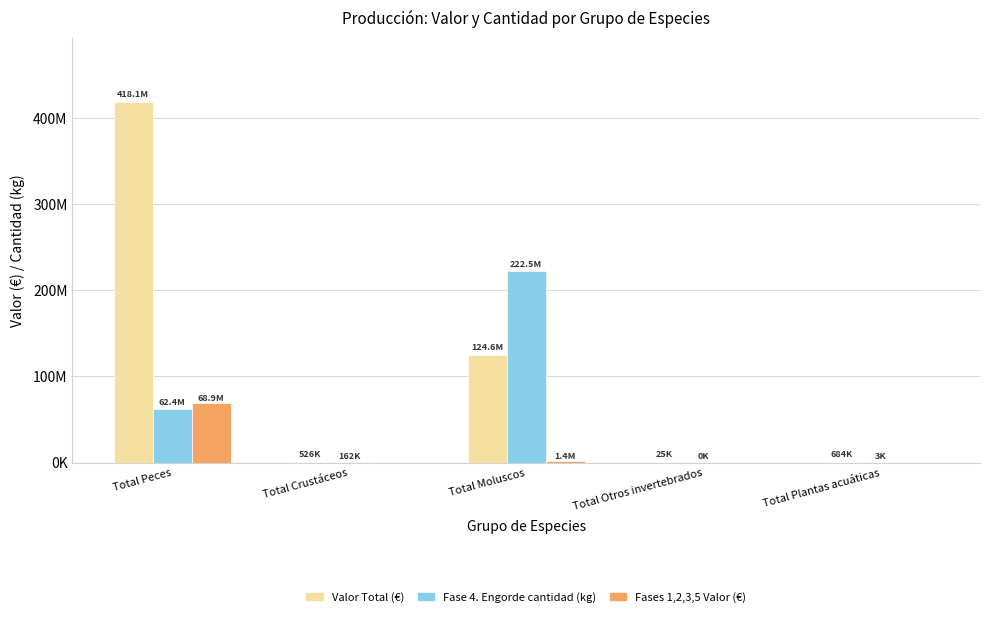

Are the bars horizontal?

No